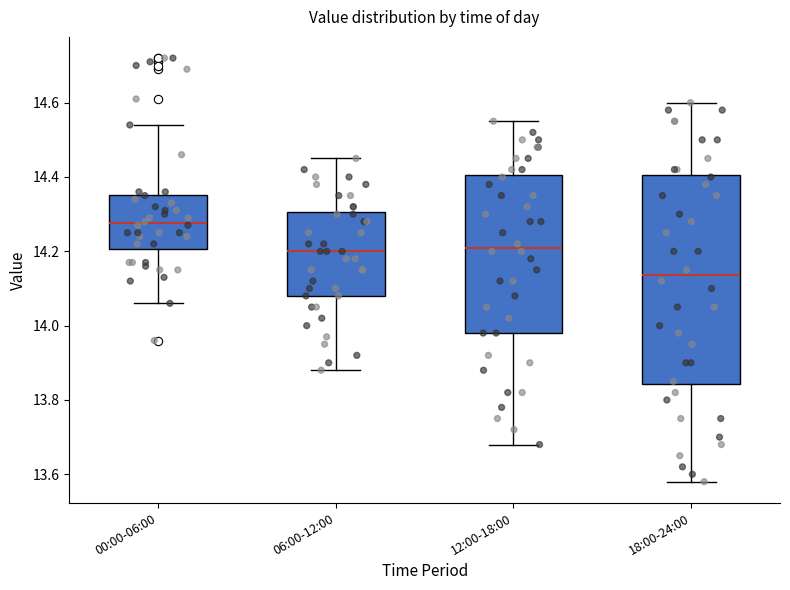

Which box is the tallest, from its lower edge to its upper edge?

18:00-24:00